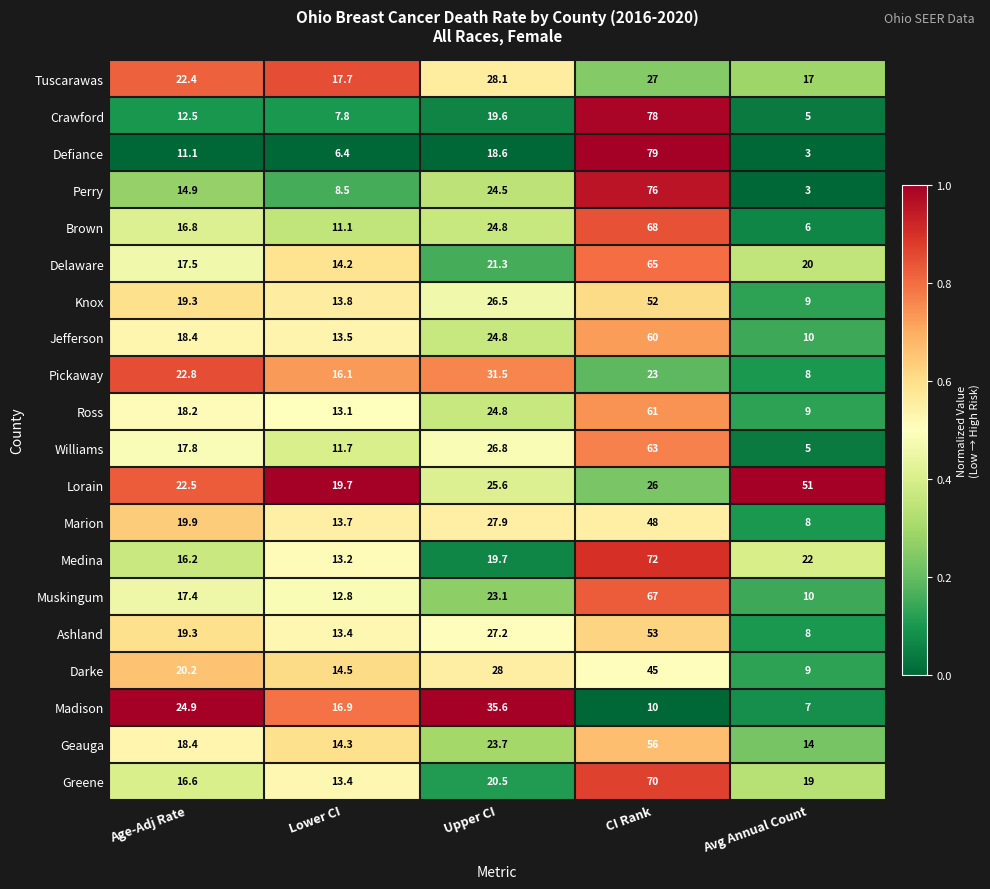

Which series has the largest total across all categories?

Lorain